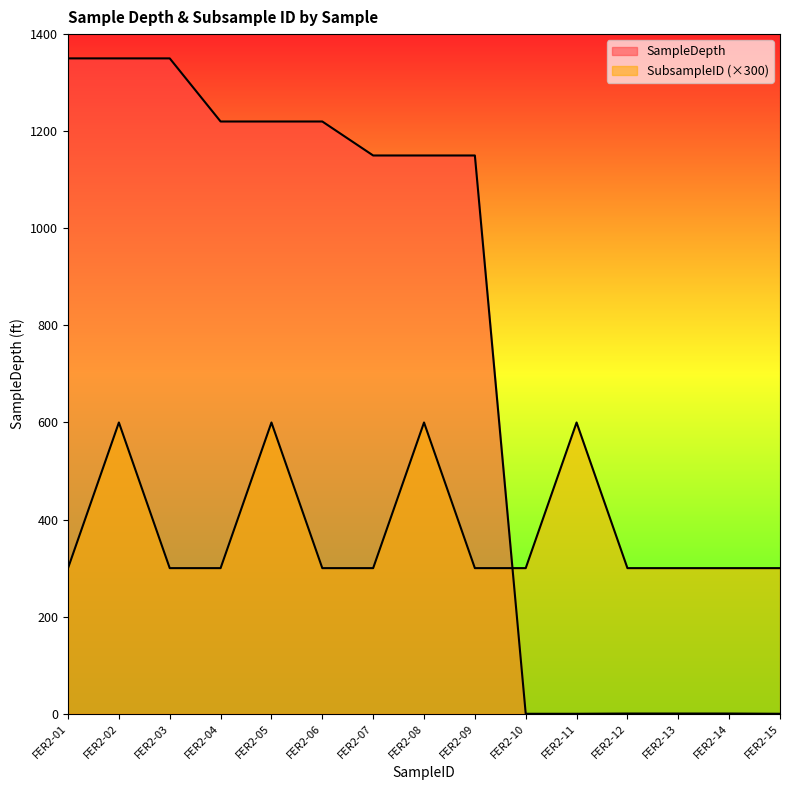

Reading left to right, list all the values displayed in this chart.

SampleDepth: FER2-01=1350.0	FER2-02=1350.0	FER2-03=1350.0	FER2-04=1220.0	FER2-05=1220.0	FER2-06=1220.0	FER2-07=1150.0	FER2-08=1150.0	FER2-09=1150.0	FER2-10=0.0	FER2-11=0.0	FER2-12=0.5	FER2-13=0.5	FER2-14=0.5	FER2-15=0.0
SubsampleID: FER2-01=300.0	FER2-02=600.0	FER2-03=300.0	FER2-04=300.0	FER2-05=600.0	FER2-06=300.0	FER2-07=300.0	FER2-08=600.0	FER2-09=300.0	FER2-10=300.0	FER2-11=600.0	FER2-12=300.0	FER2-13=300.0	FER2-14=300.0	FER2-15=300.0